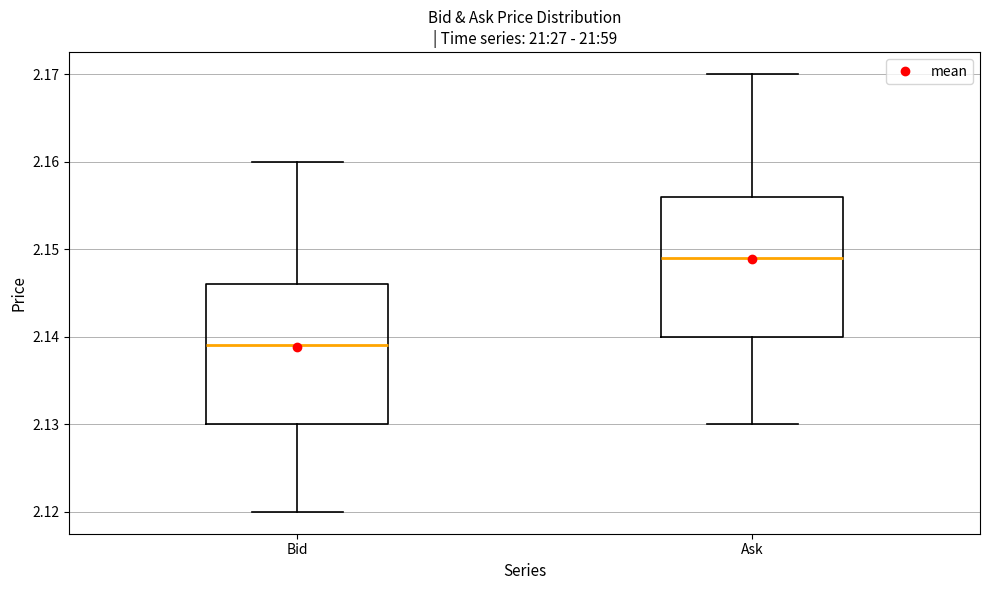

Where does the upper whisker of the box for Bid end on the y-axis? The values are not printed on the chart, so give them approximately, as read against the axis.

2.160